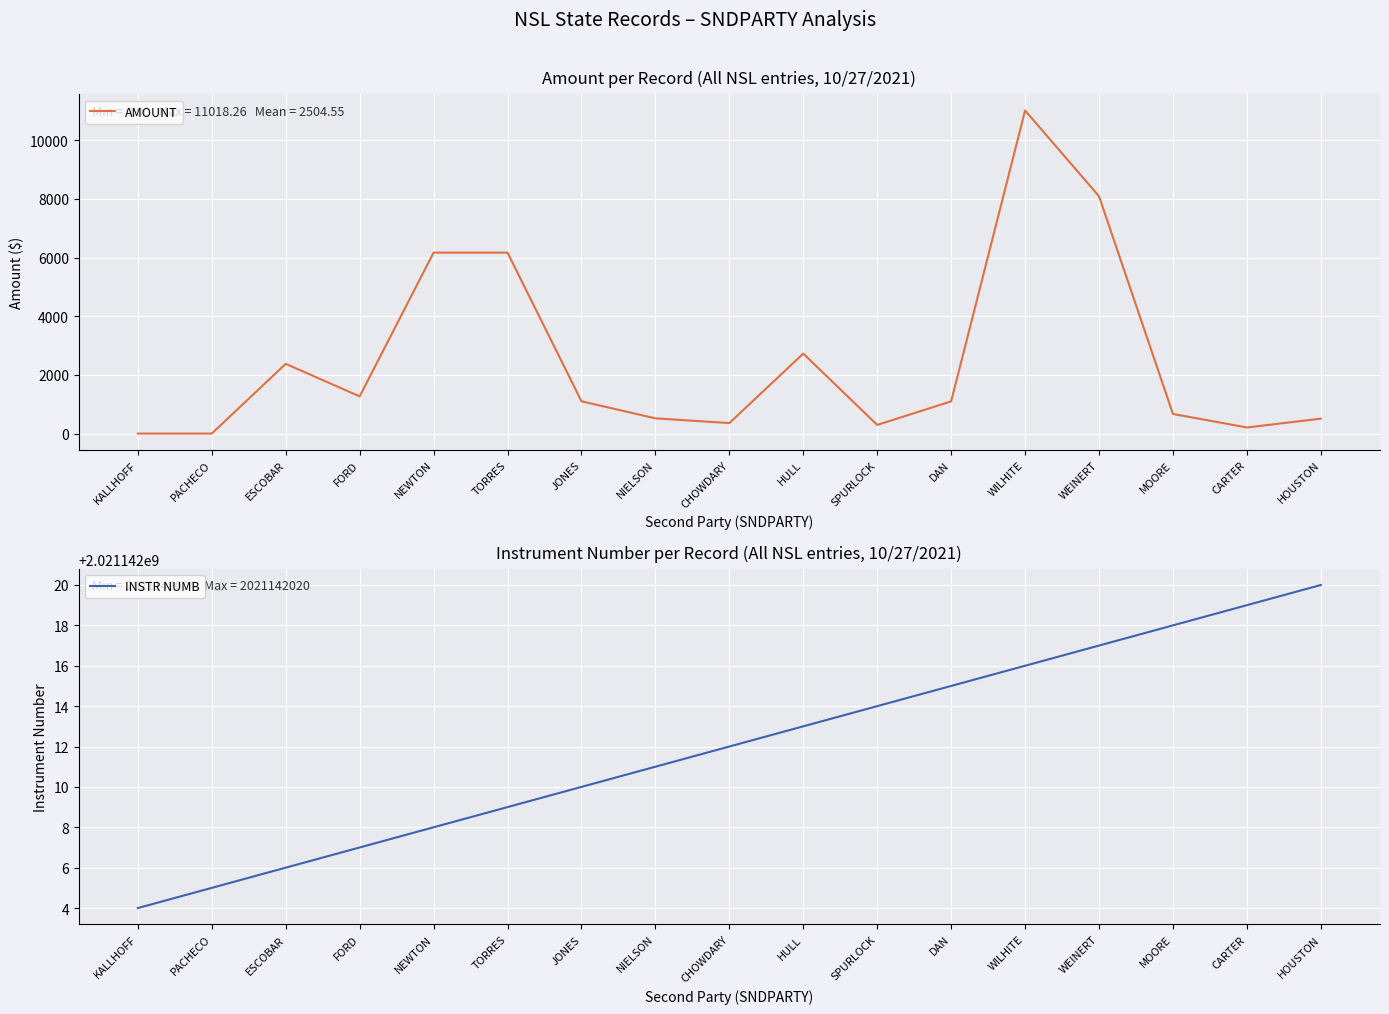

What is the average value of the AMOUNT series?

2504.5